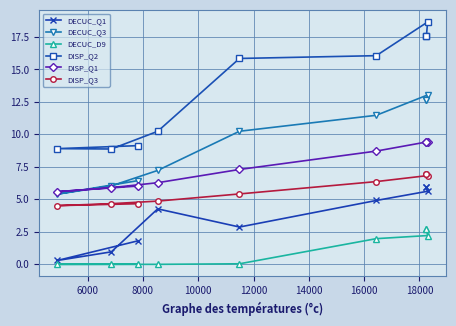

What is the value of the DISP_Q3 point at the 3rd from the left?

4.7